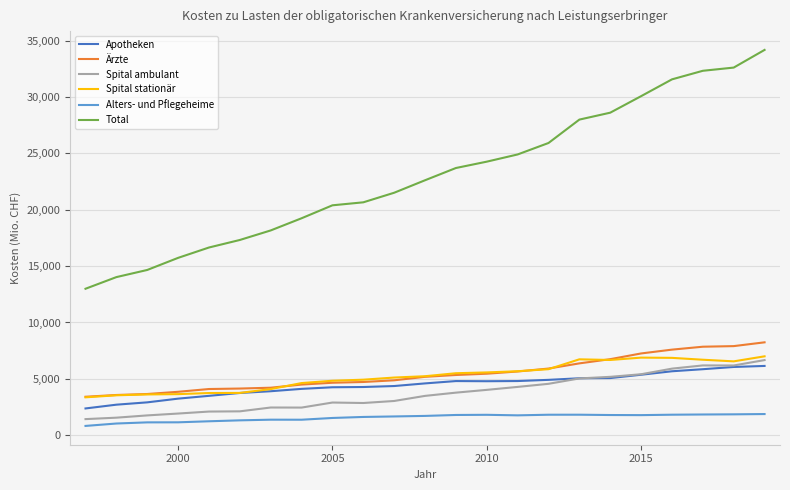

Which series has the largest total across all categories?

Total